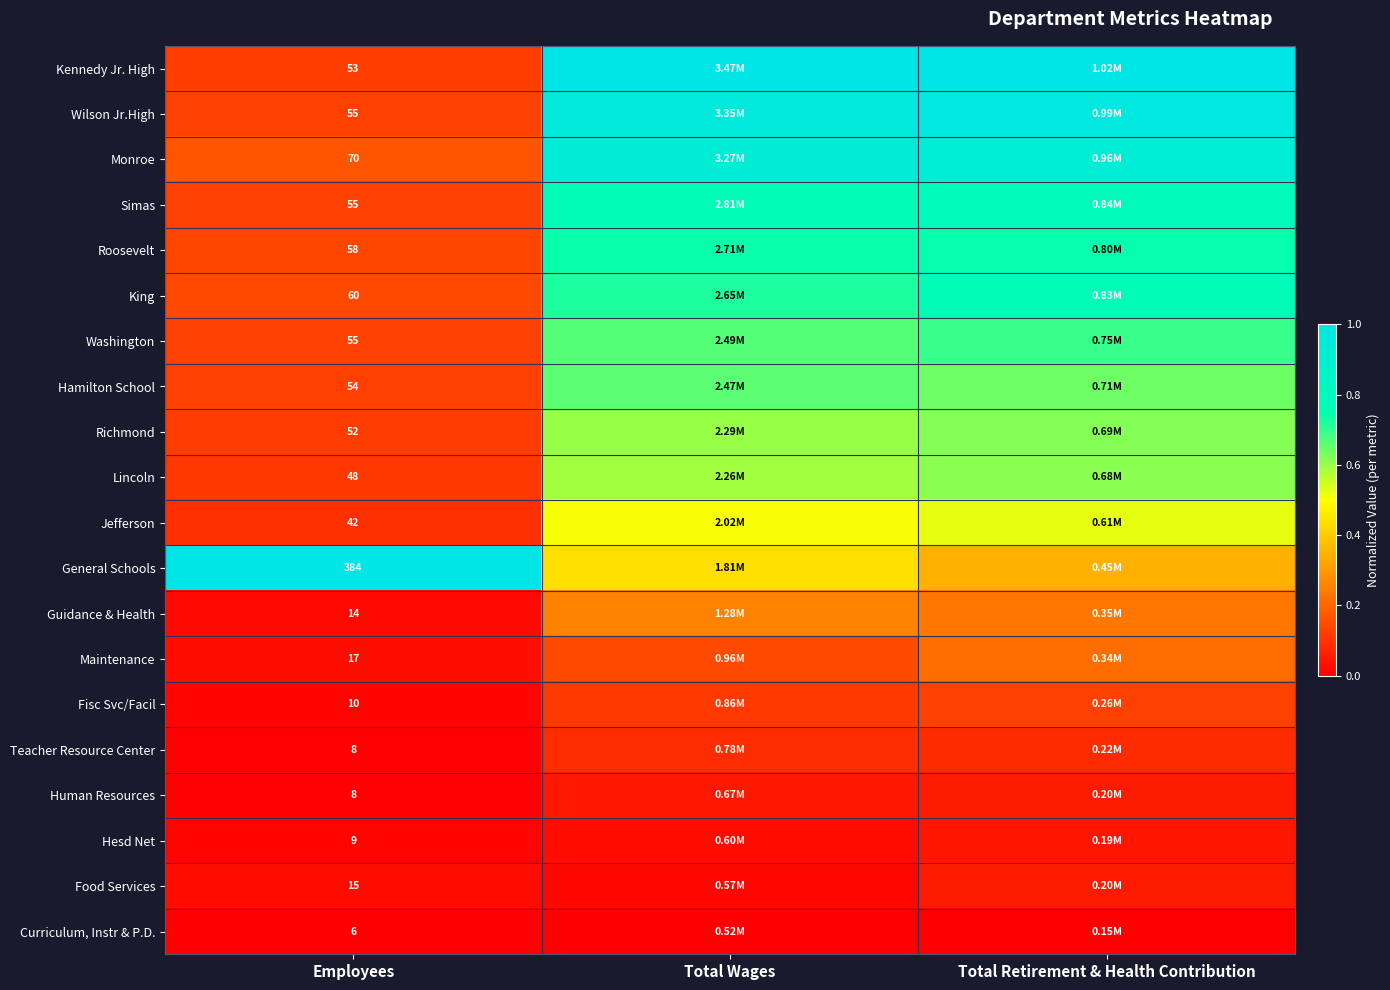

At which category is the sum across all series the highest?

Total Retirement & Health Contribution